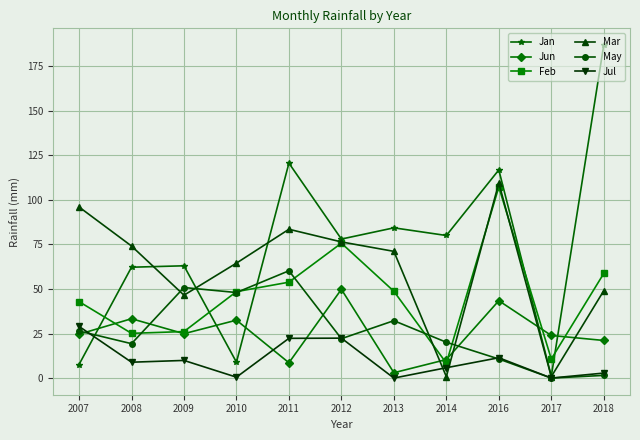

What is the average value of the Feb series?

46.0